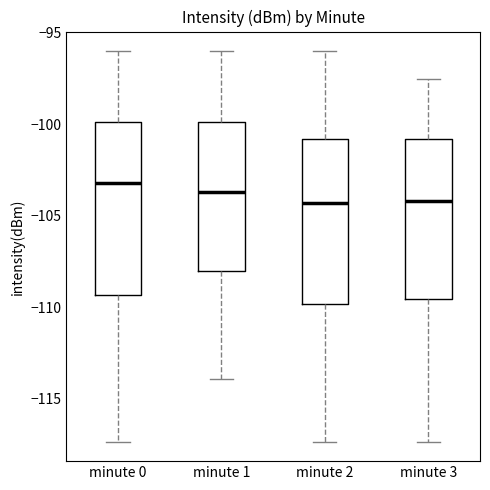

Reading left to right, read every box against the y-axis: the position of its median line, the range the box covers, and the ends of its whiskers. The values are not printed on the chart, so give them approximately, as read against the axis.

minute 0: median -103.0, box -109.5 to -100.0, whiskers -117.5 to -96.0
minute 1: median -103.5, box -108.0 to -100.0, whiskers -114.0 to -96.0
minute 2: median -104.5, box -110.0 to -101.0, whiskers -117.5 to -96.0
minute 3: median -104.0, box -109.5 to -101.0, whiskers -117.5 to -97.5